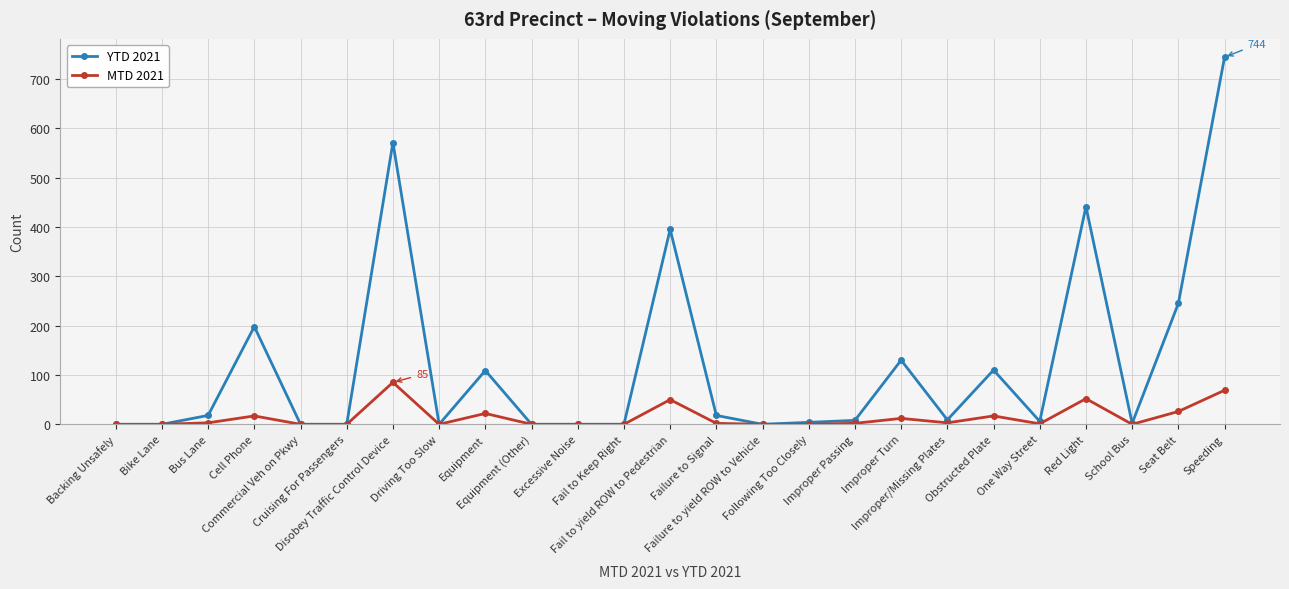

List the series in order of their peak value, lowest first.

MTD 2021, YTD 2021